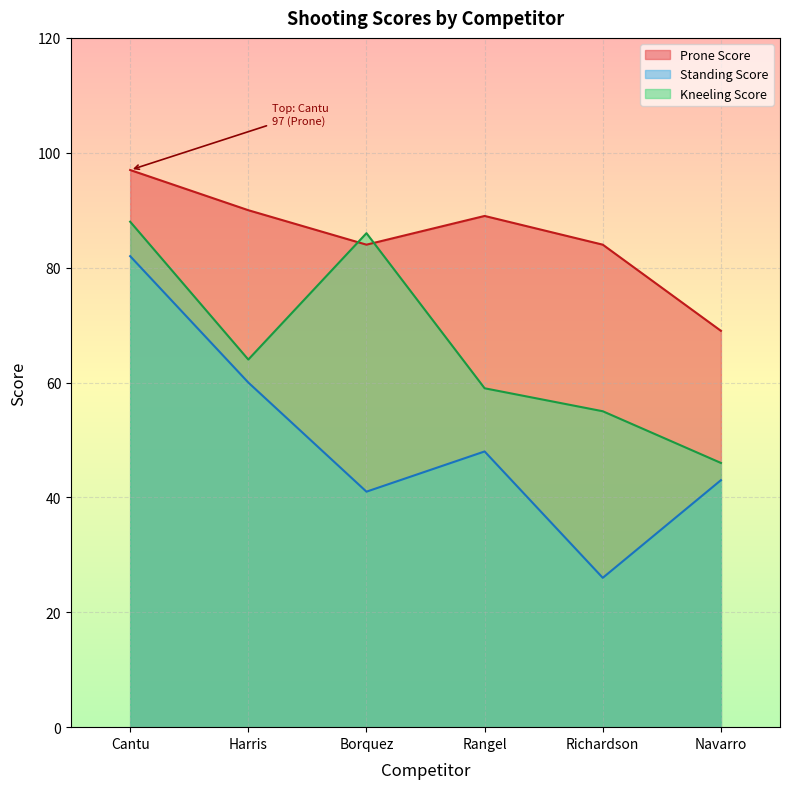

How many data points in Standing Score are above 48?

2